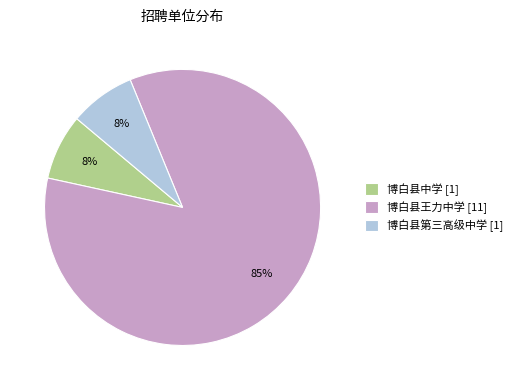

Is 博白县王力中学 the majority of the pie?

Yes